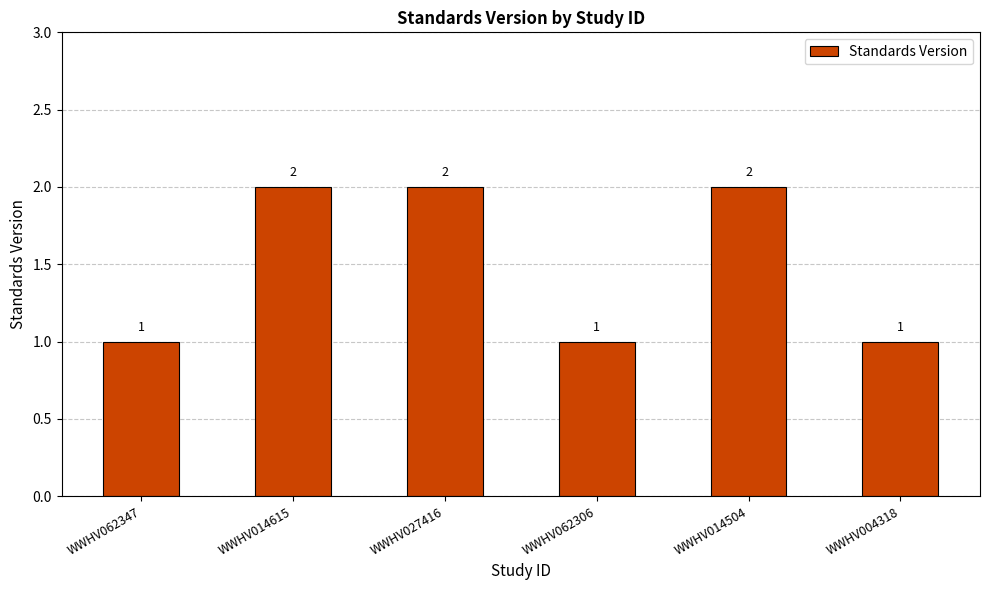

What is the average value?

2